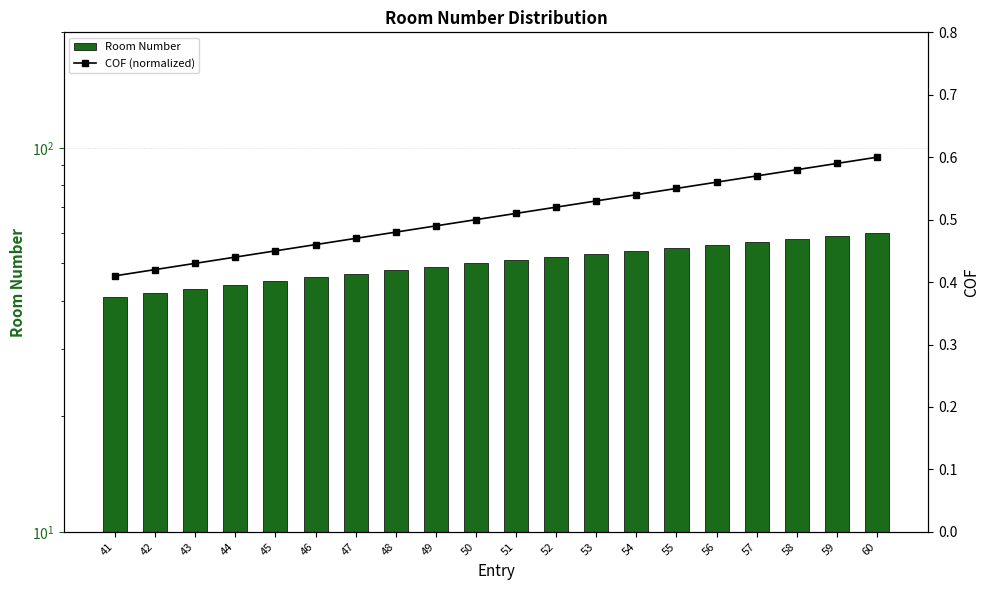

What are all the series names shown in the legend?

Room Number, COF (normalized)